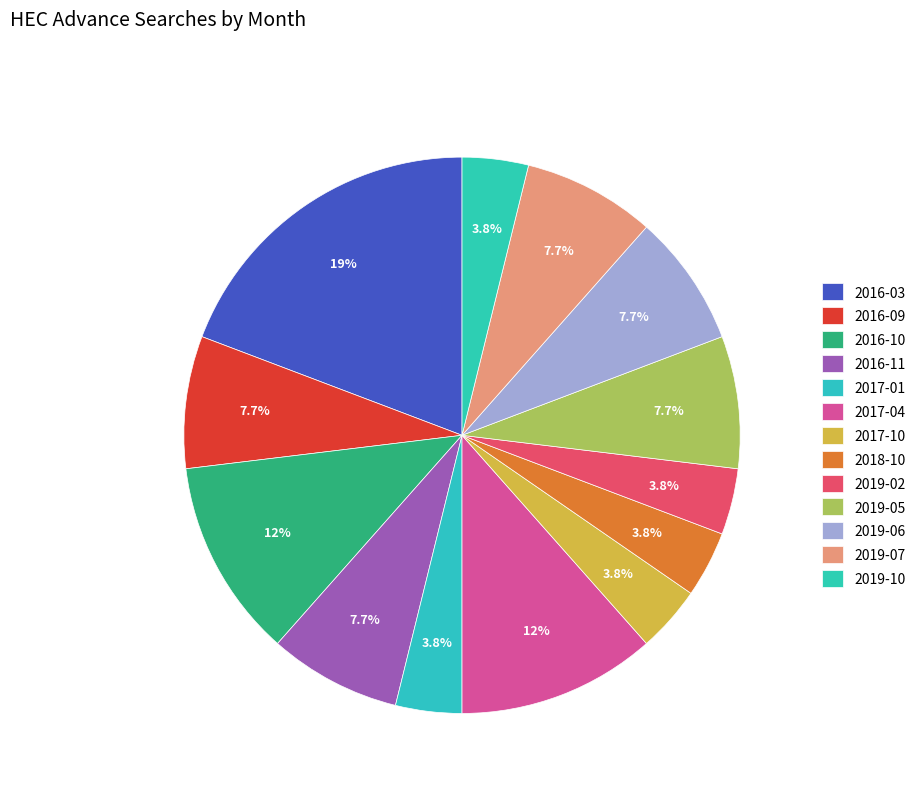

What is the change in value from 2017-04 to 2019-10?

-2